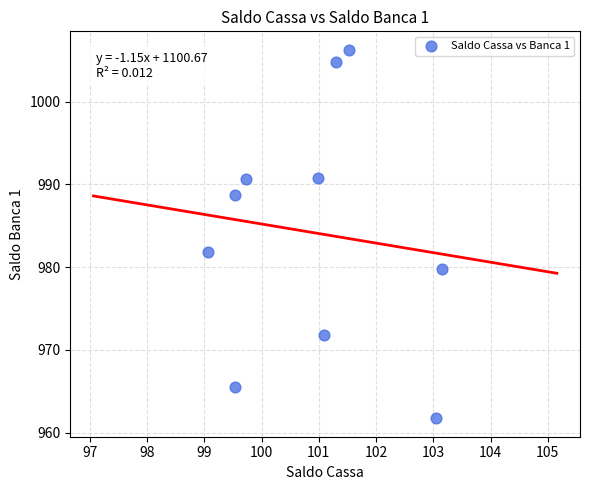

What is the average X value?

100.9